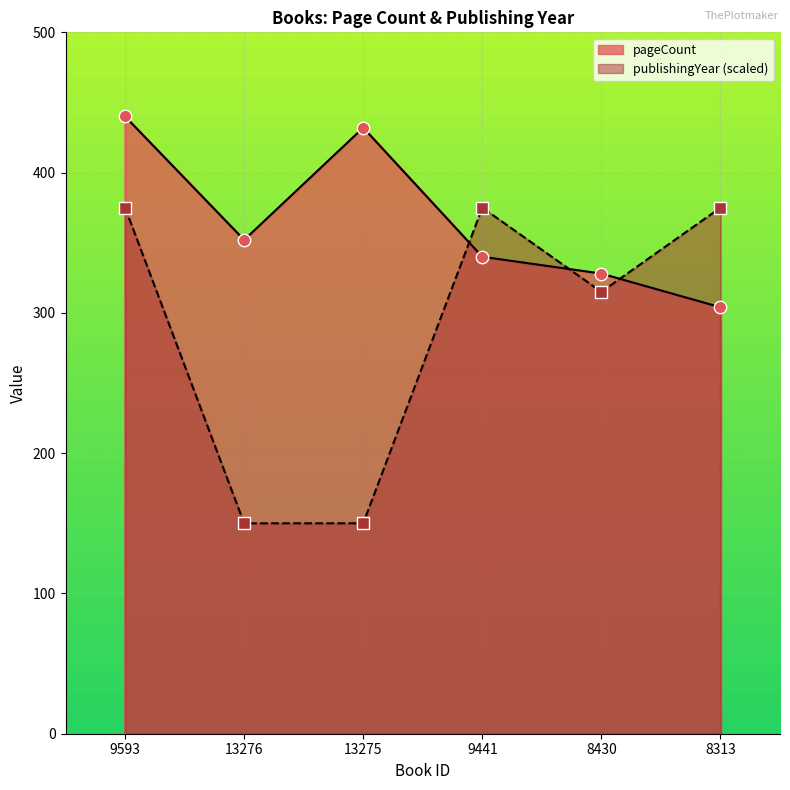

Which series reaches the maximum Y coordinate?

pageCount